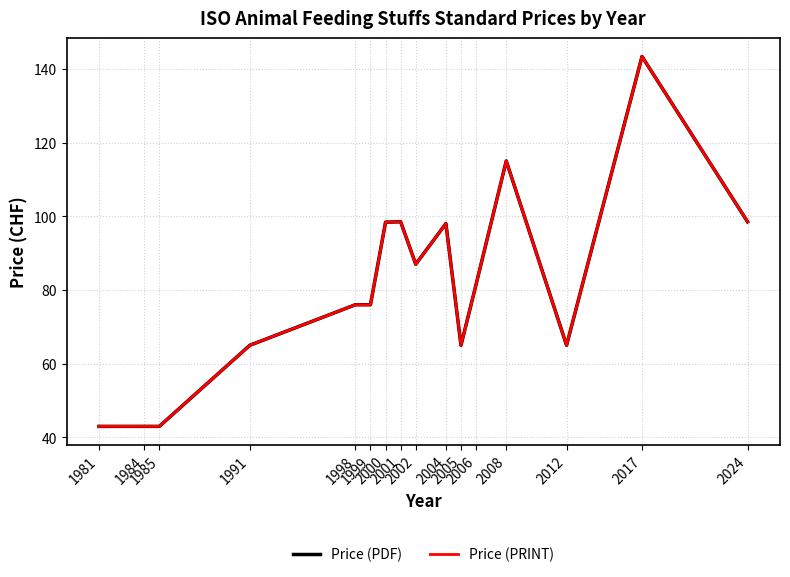

Does the chart display data point markers on the line(s)?

No